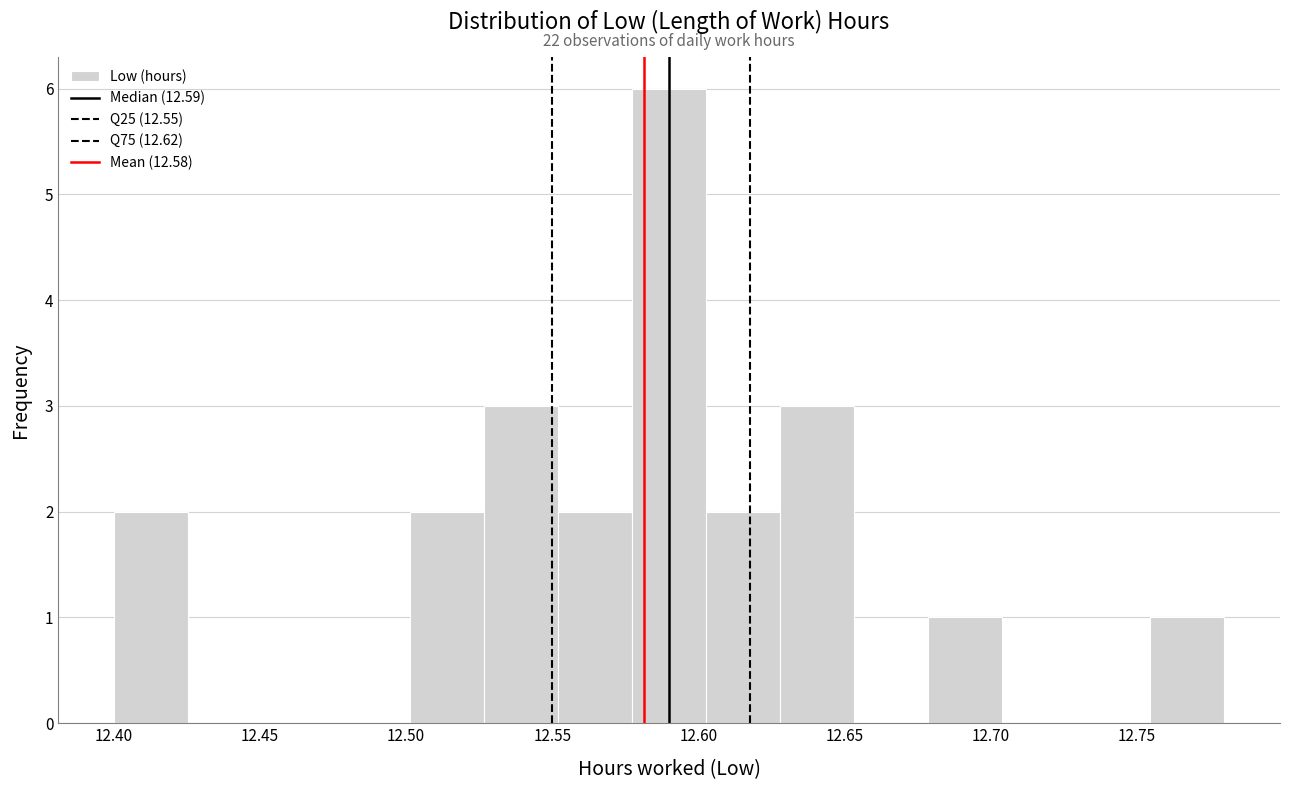

Which range on the x-axis has the tallest bar?

12.575 to 12.605